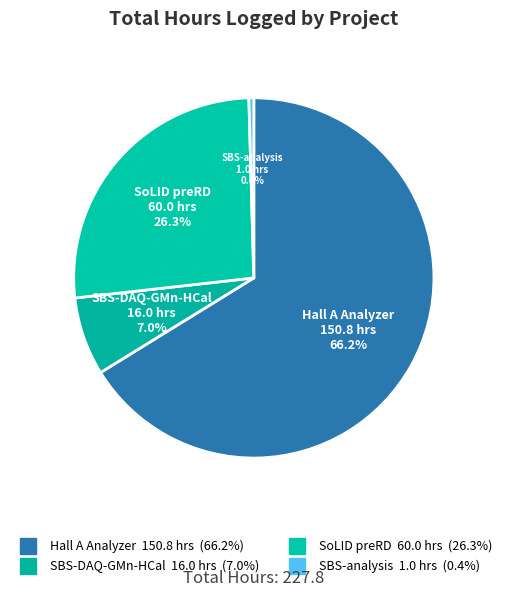

What is the largest slice in the pie chart?

Hall A Analyzer